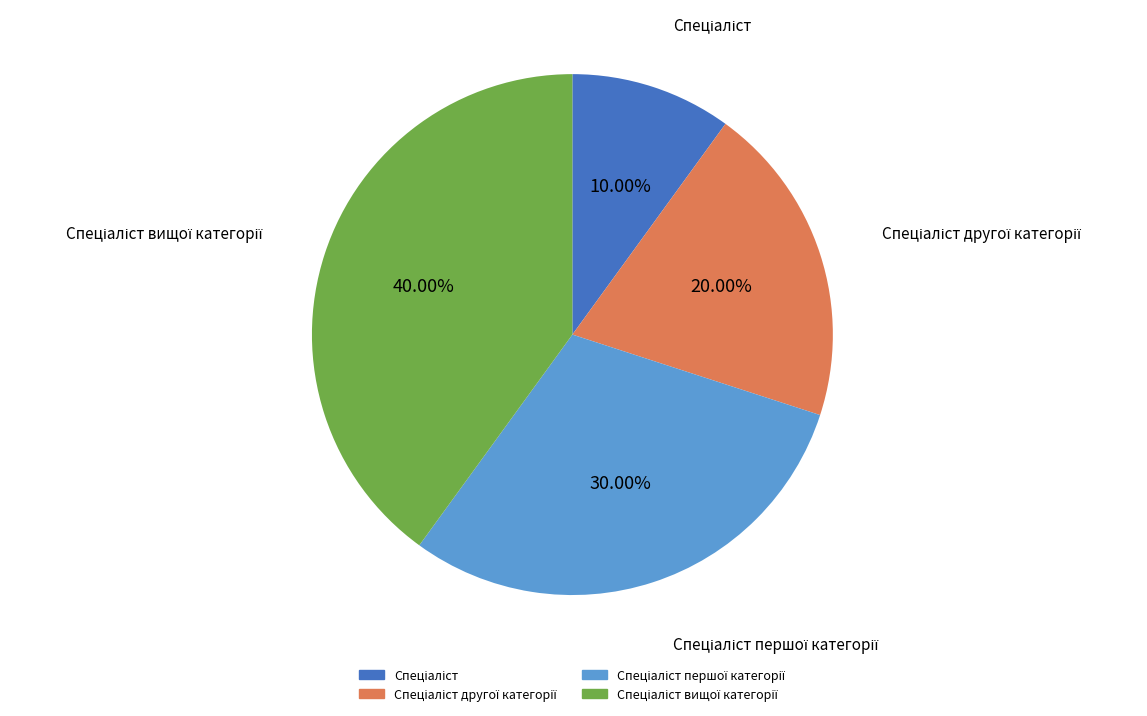

Is there a majority slice in this chart?

No